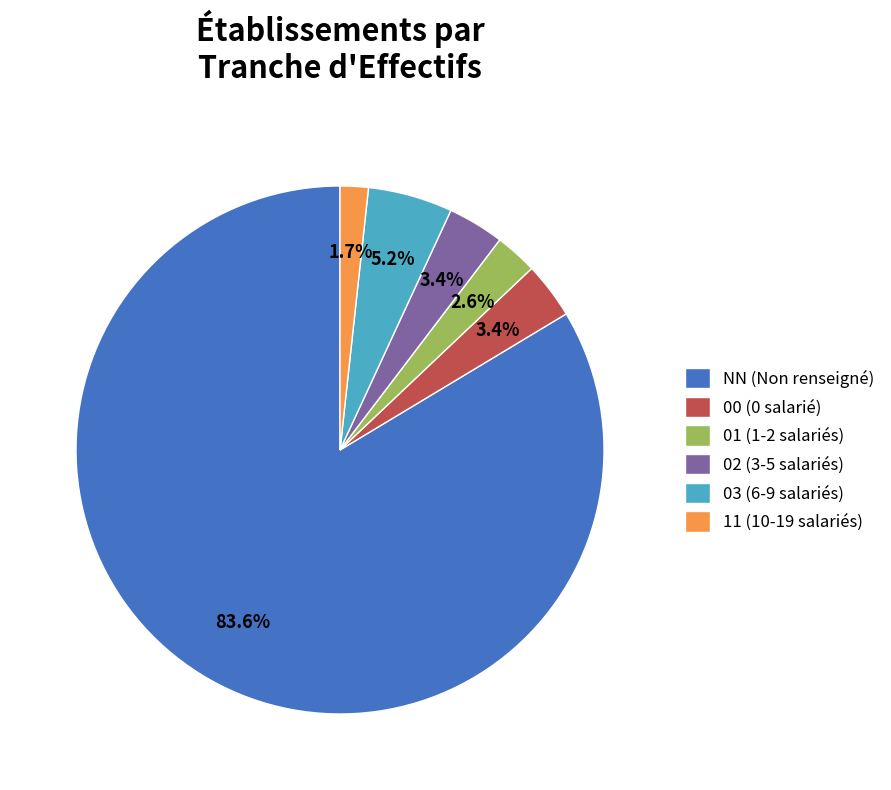

True or false: 03 accounts for 1% of the total.

False